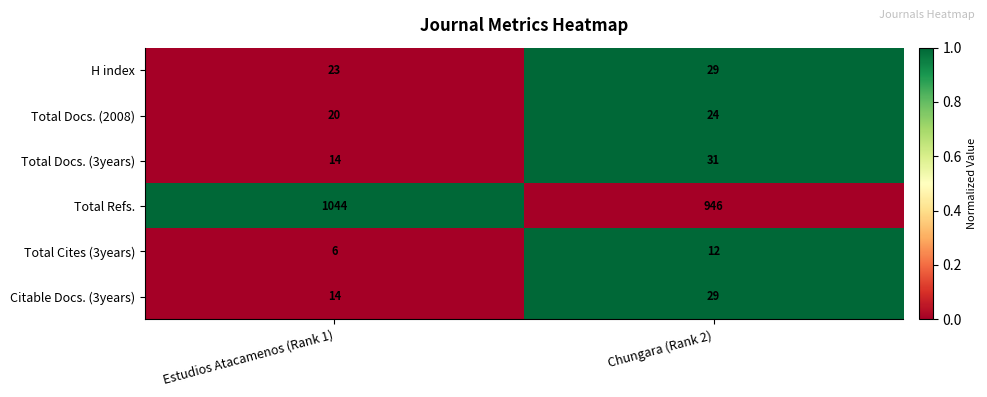

What is the total value across all series at Chungara (Rank 2)?

1071